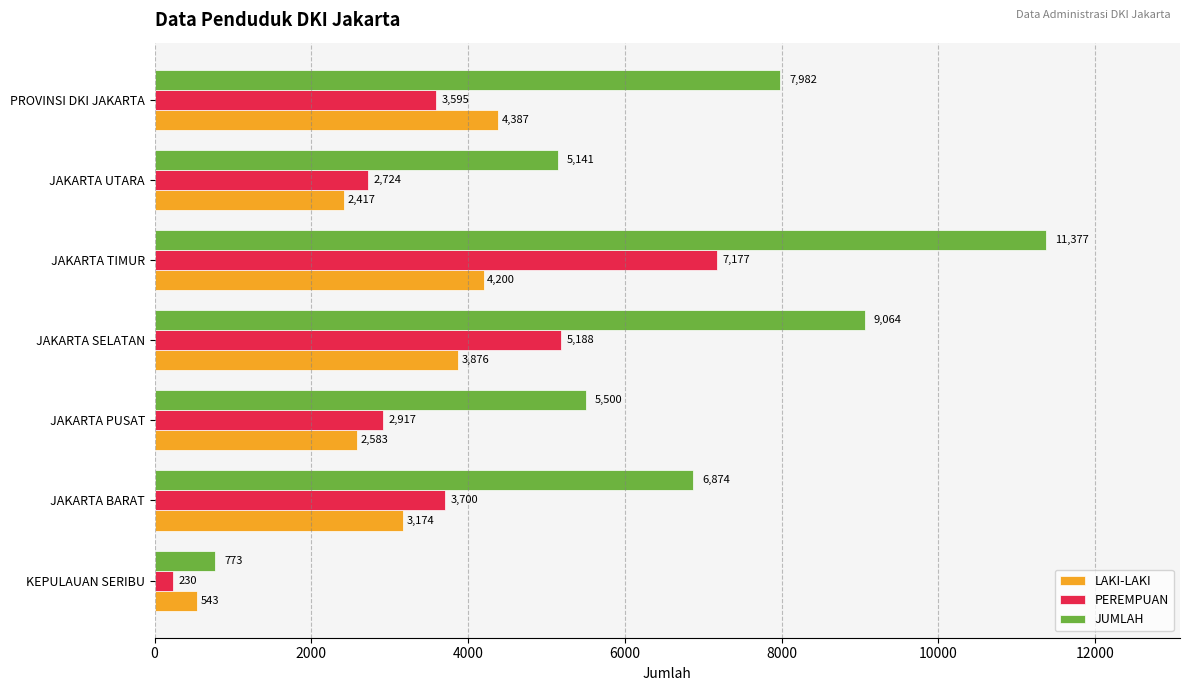

At how many categories does at least one series exceed 6565?

4